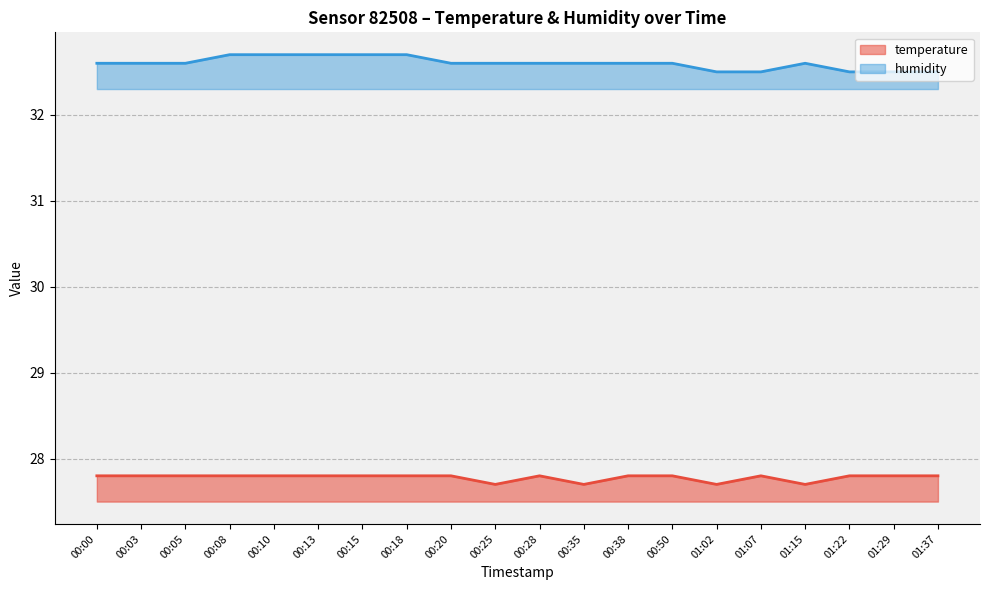

True or false: humidity and temperature intersect in this chart.

False